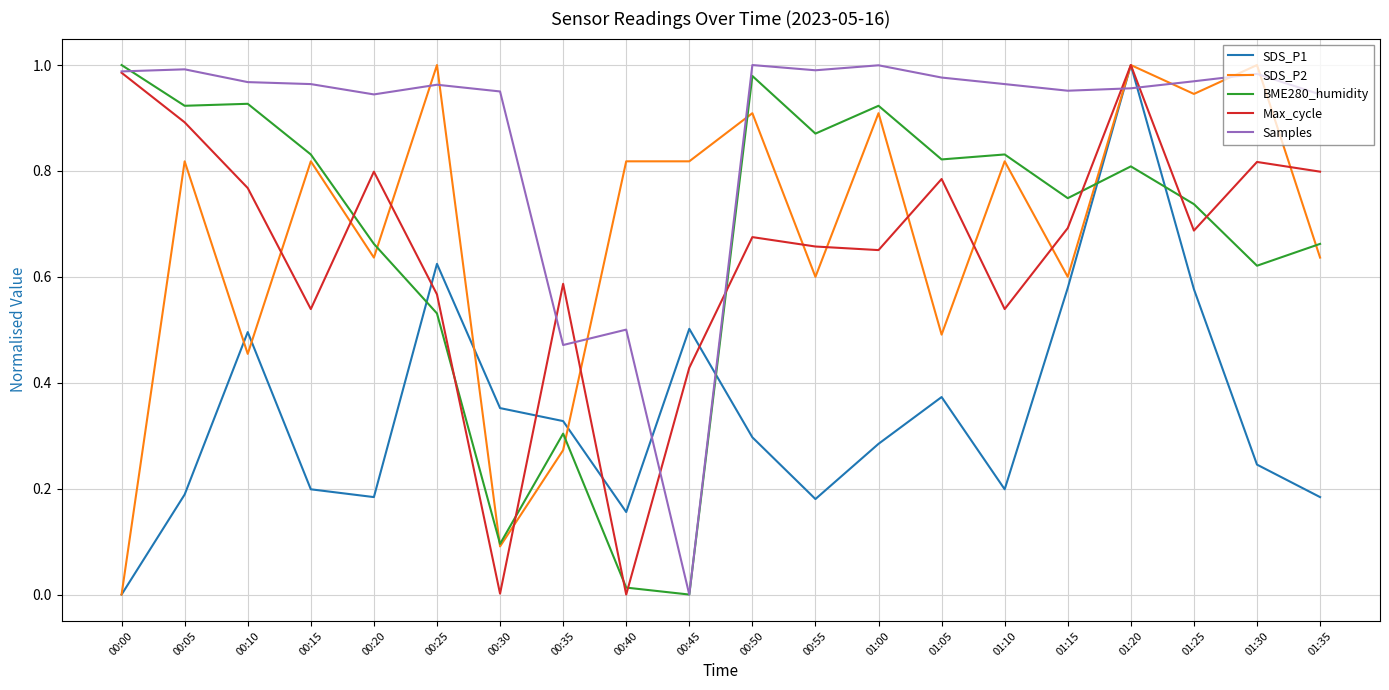

Is this an area chart (filled region under the line)?

No